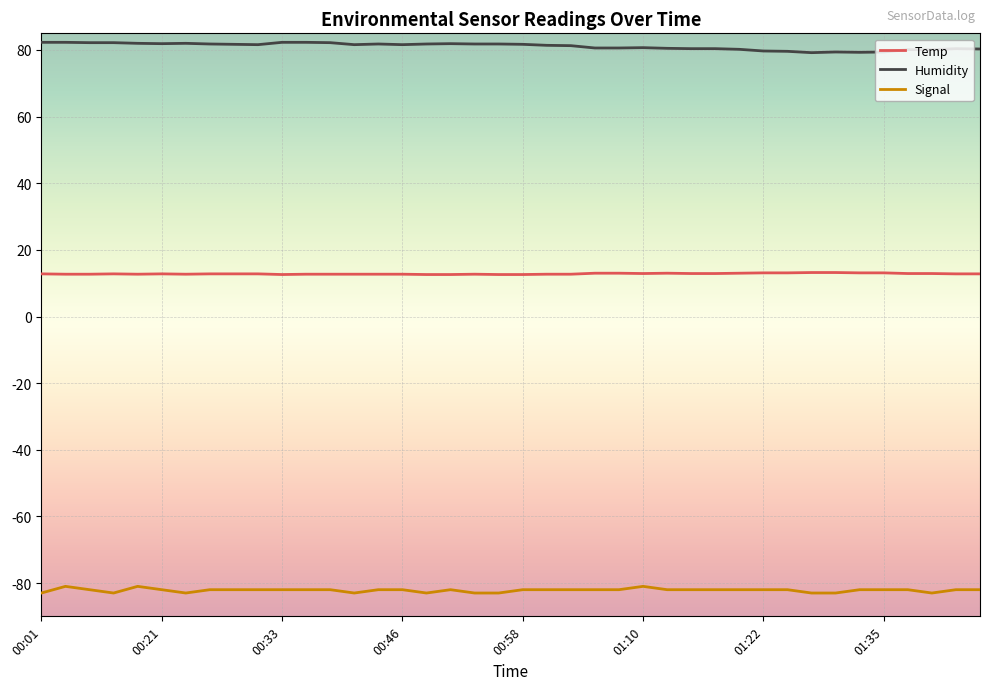

What is the smallest value displayed?

-83.0